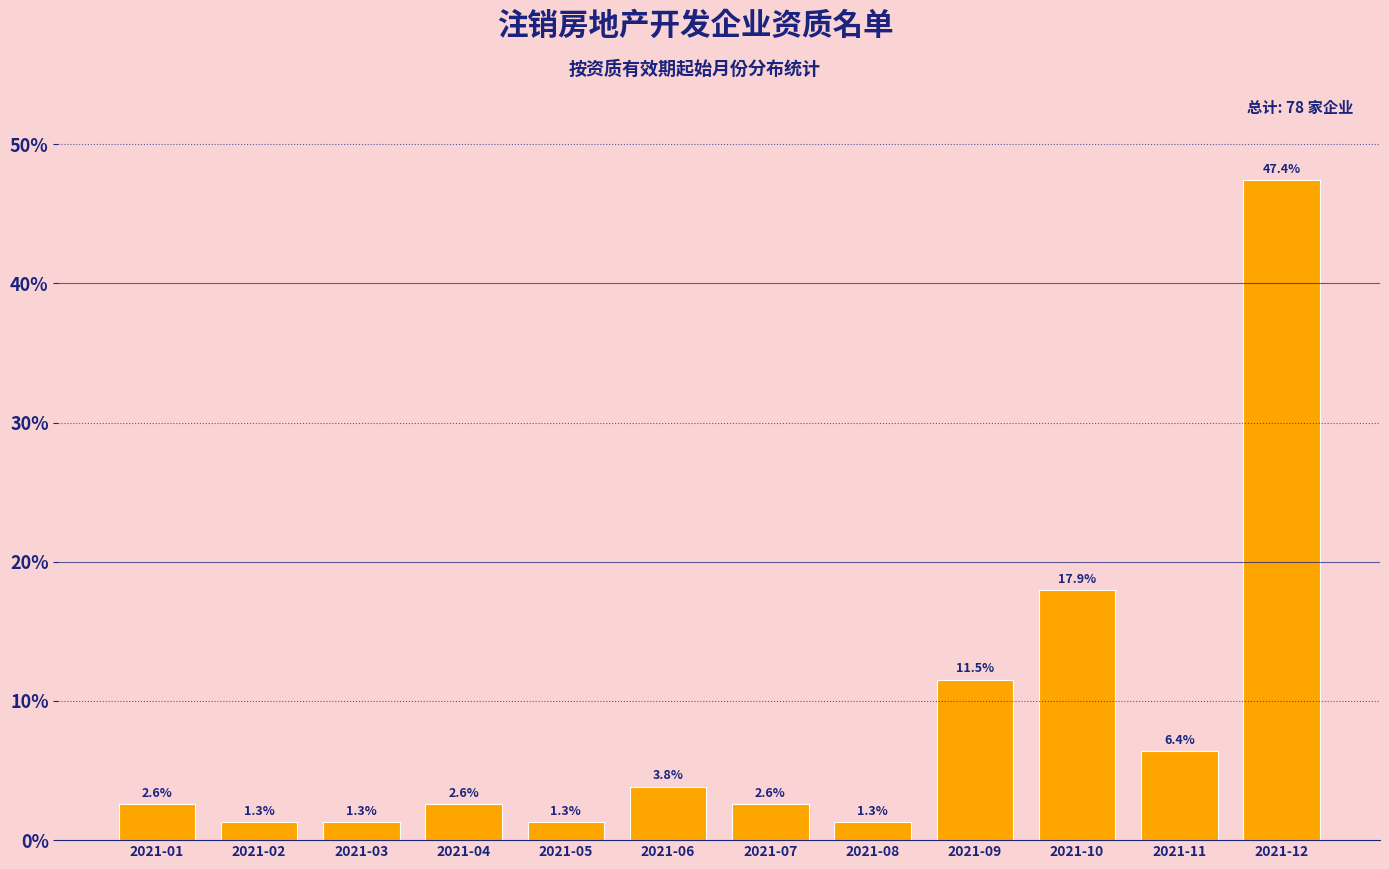

Reading right to left, extract all data points from this chart.

47.4	6.4	17.9	11.5	1.3	2.6	3.8	1.3	2.6	1.3	1.3	2.6